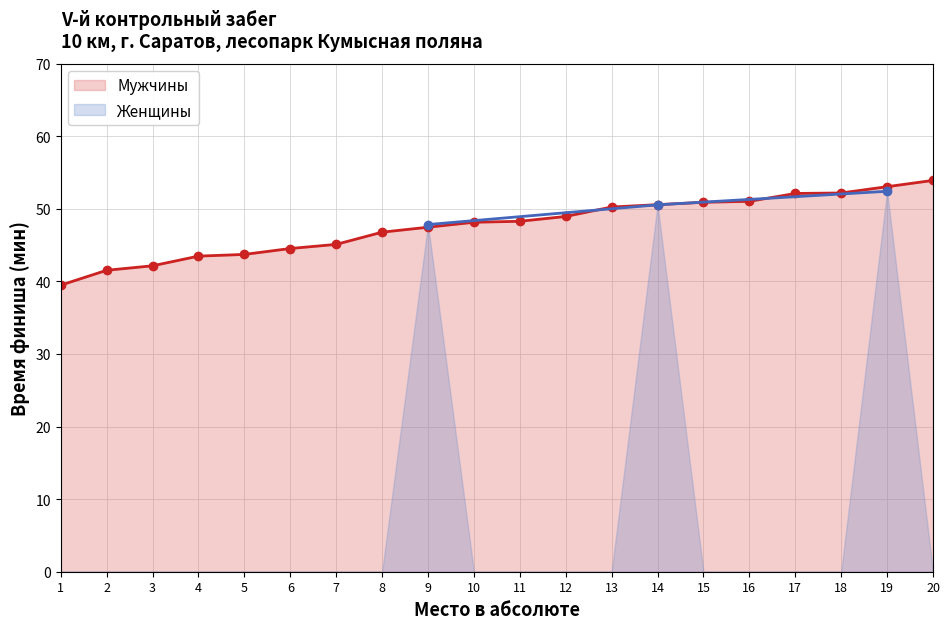

Reading left to right, extract all data points from this chart.

1=39.5	2=41.5	3=42.1	4=43.5	5=43.7	6=44.5	7=45.1	8=46.8	9=47.5	10=48.1	11=48.3	12=49.0	13=50.2	14=50.6	15=50.9	16=51.0	17=52.1	18=52.2	19=53.0	20=53.9